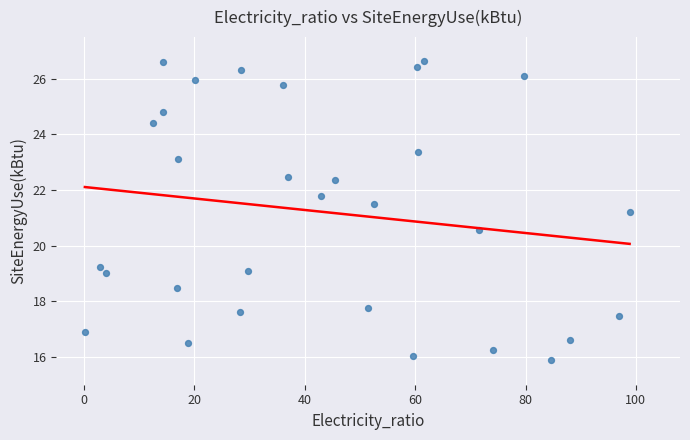

What is the range of Y values (max minus min)?

10.8